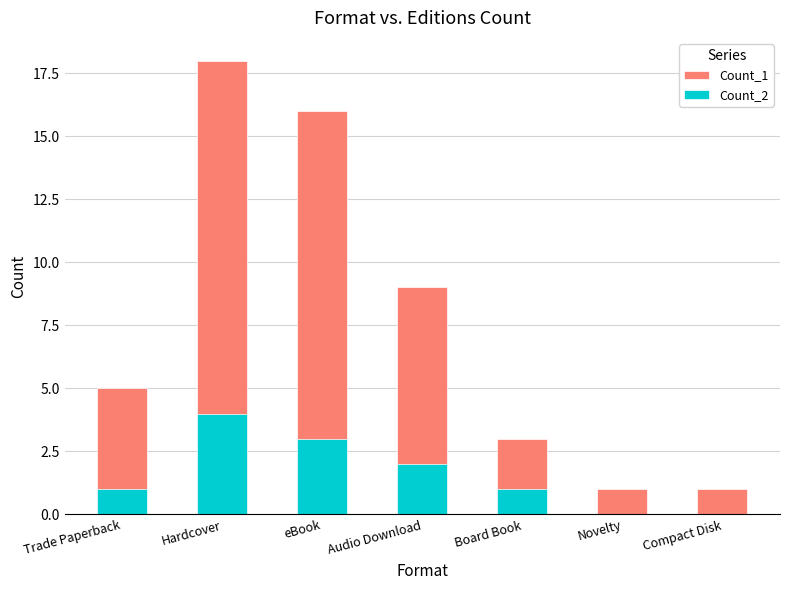

What is the label of the 5th bar from the left?

Board Book